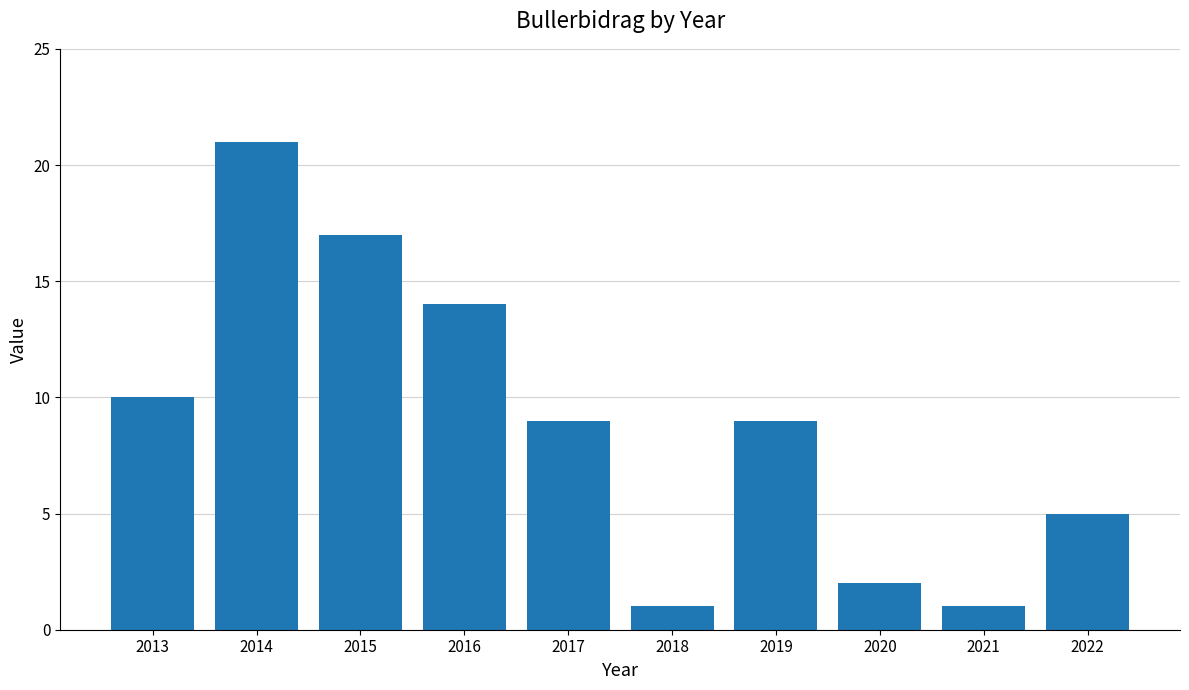

True or false: the data shows 2 at 2018.

False